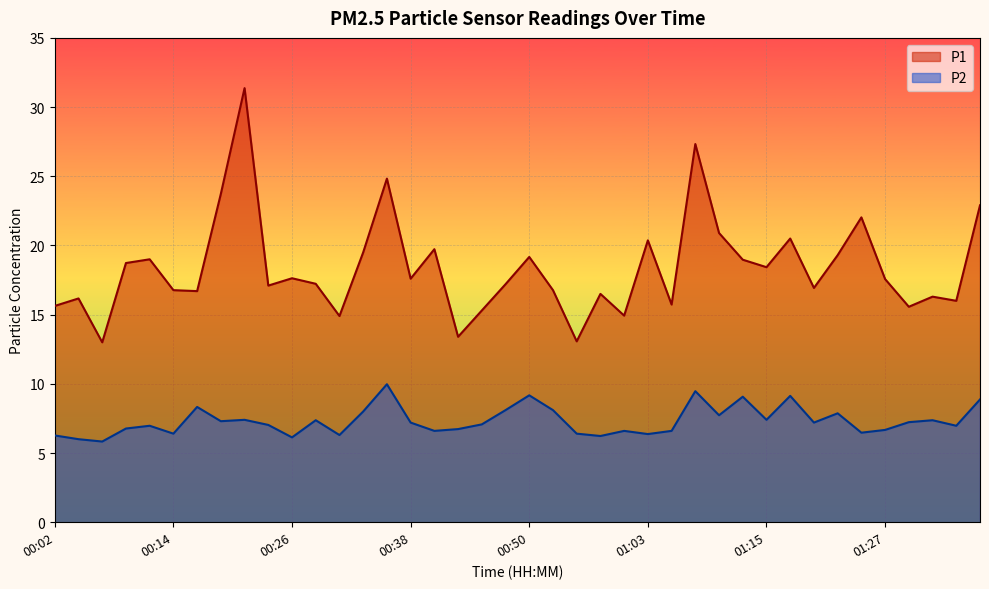

At which label does P1 first exceed 17?

00:09